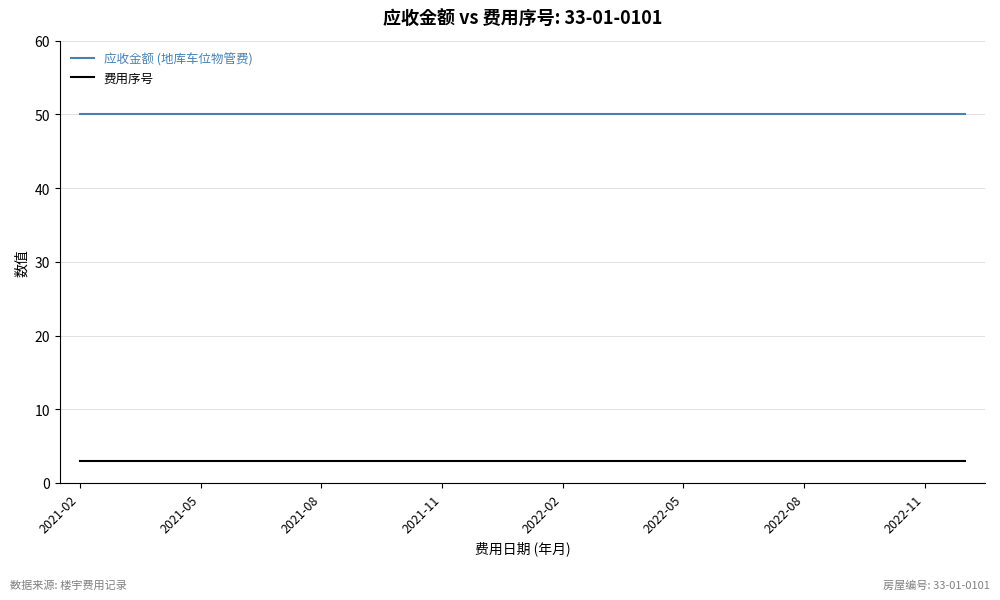

True or false: 费用序号 and 应收金额 (地库车位物管费) cross at least once.

False